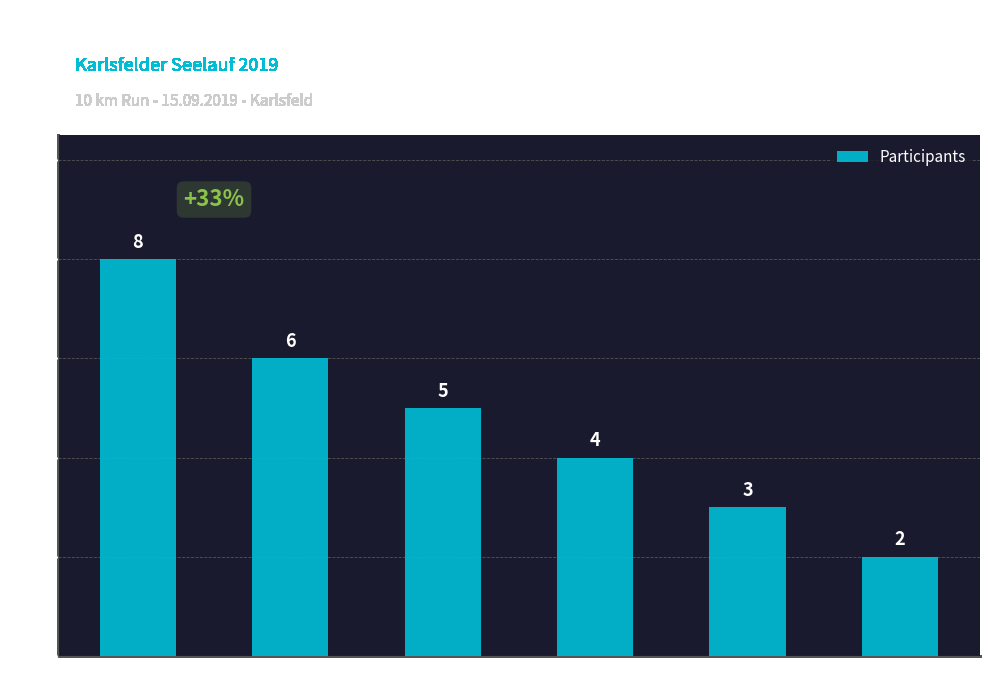

Are the bars grouped side by side (vs. stacked)?

No